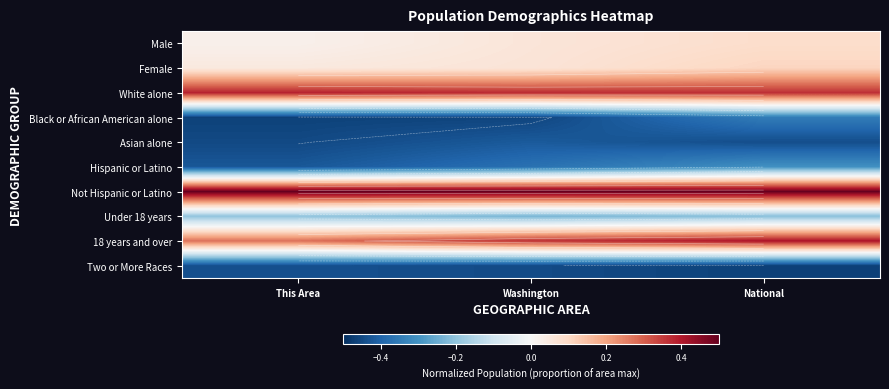

Read the Hispanic or Latino value at Washington.

-0.4